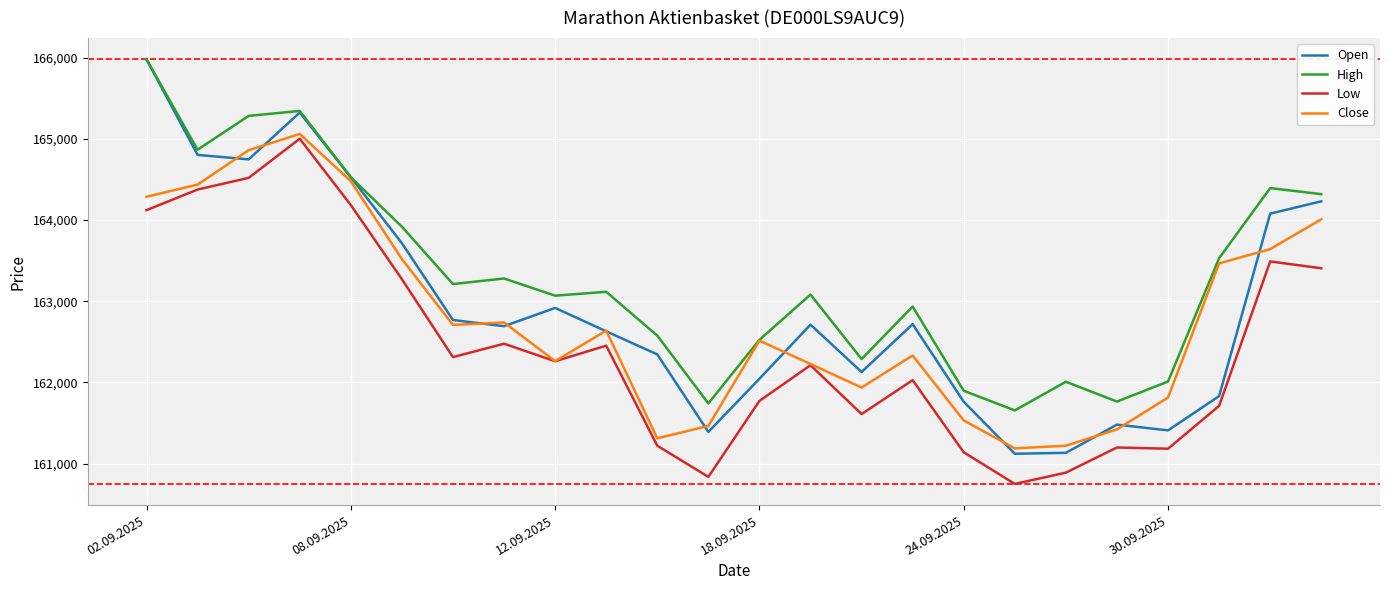

Which series has the largest total across all categories?

High